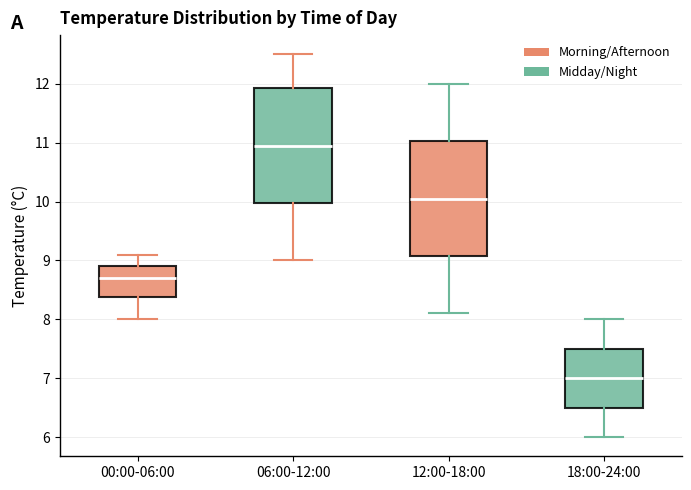

Which box has the lowest median line?

18:00-24:00